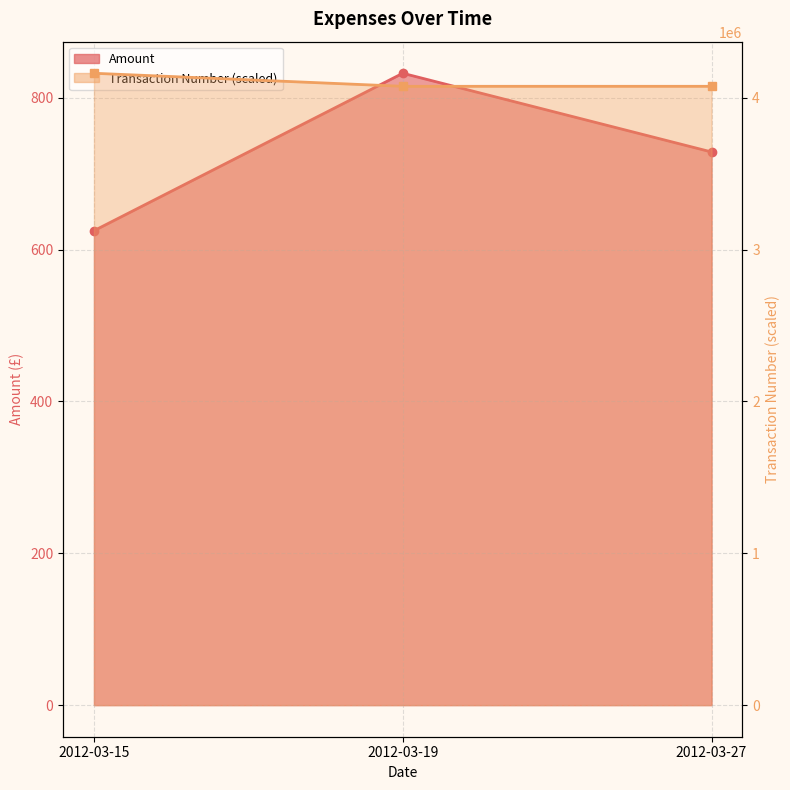

At which category is the sum across all series the highest?

2012-03-15